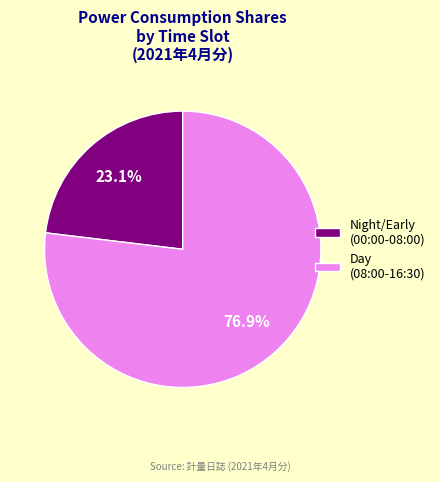

Which slice represents more than half of the pie?

Day (08:00-16:30)